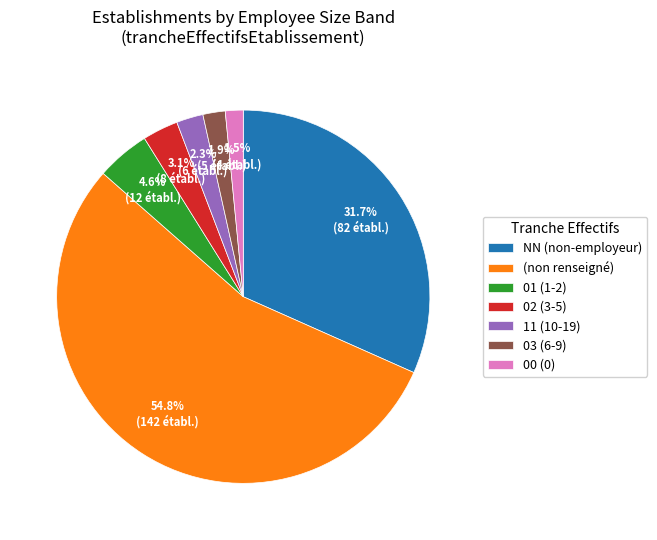

What is the majority slice?

(non renseigné)